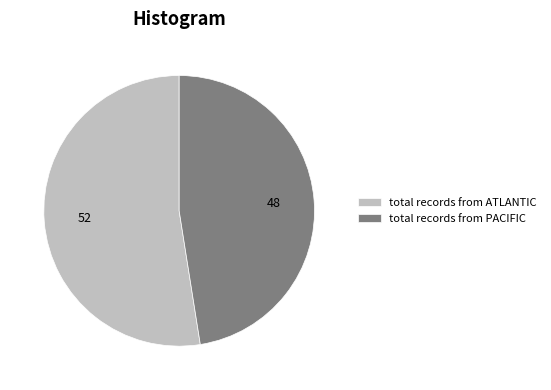

Is it true that total records from ATLANTIC is 67% of the pie?

False